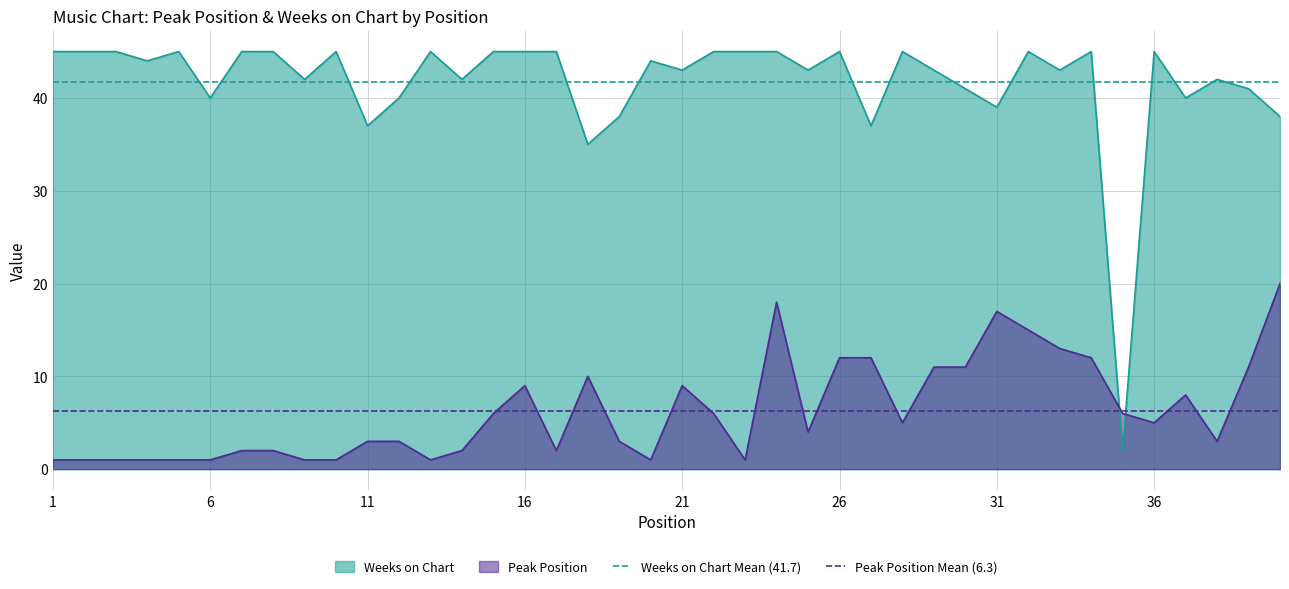

Which series has the largest total across all categories?

Weeks on Chart Mean (41.7)